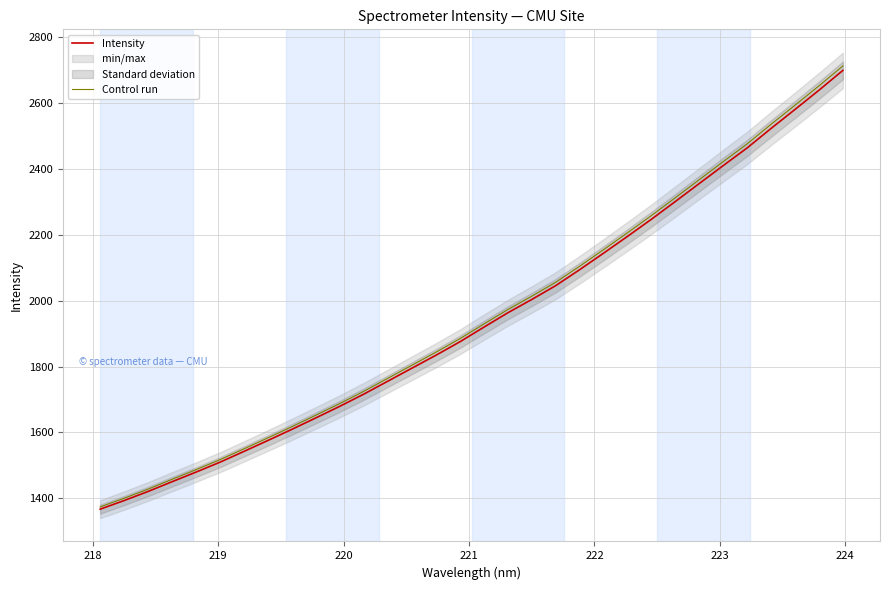

What is the minimum value for Control run?

1374.2